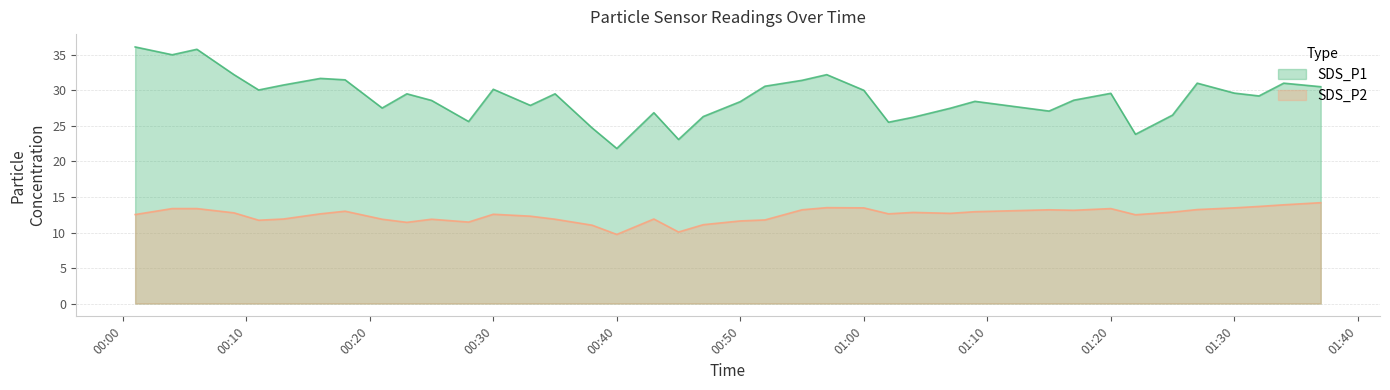

Which series has the widest spread of values?

SDS_P1